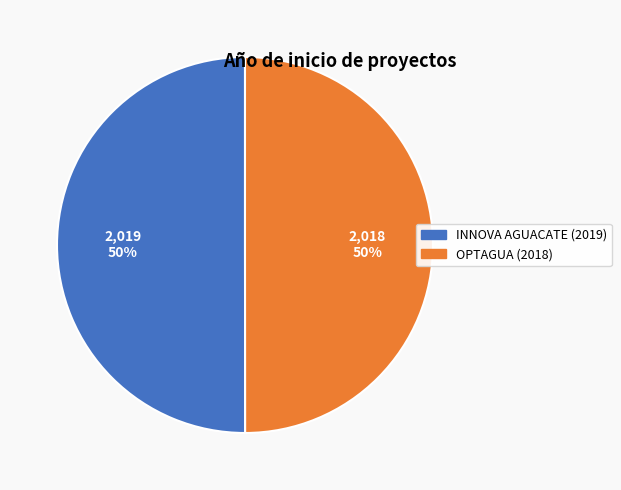

True or false: INNOVA AGUACATE (2019) accounts for 56% of the total.

False